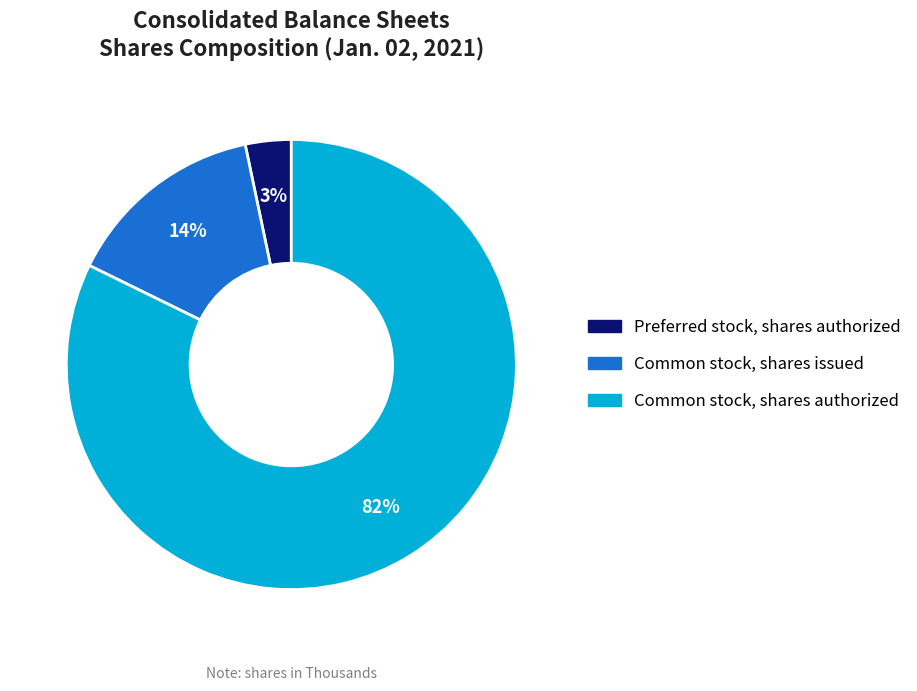

Count the number of slices in the pie.

3